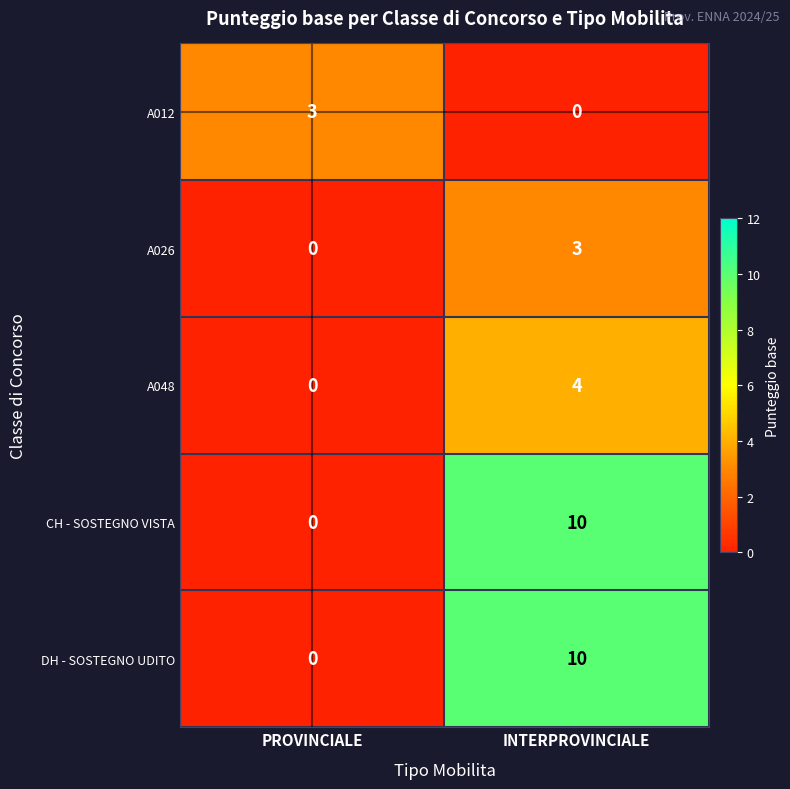

Is it true that A012 equals 3 at PROVINCIALE?

True